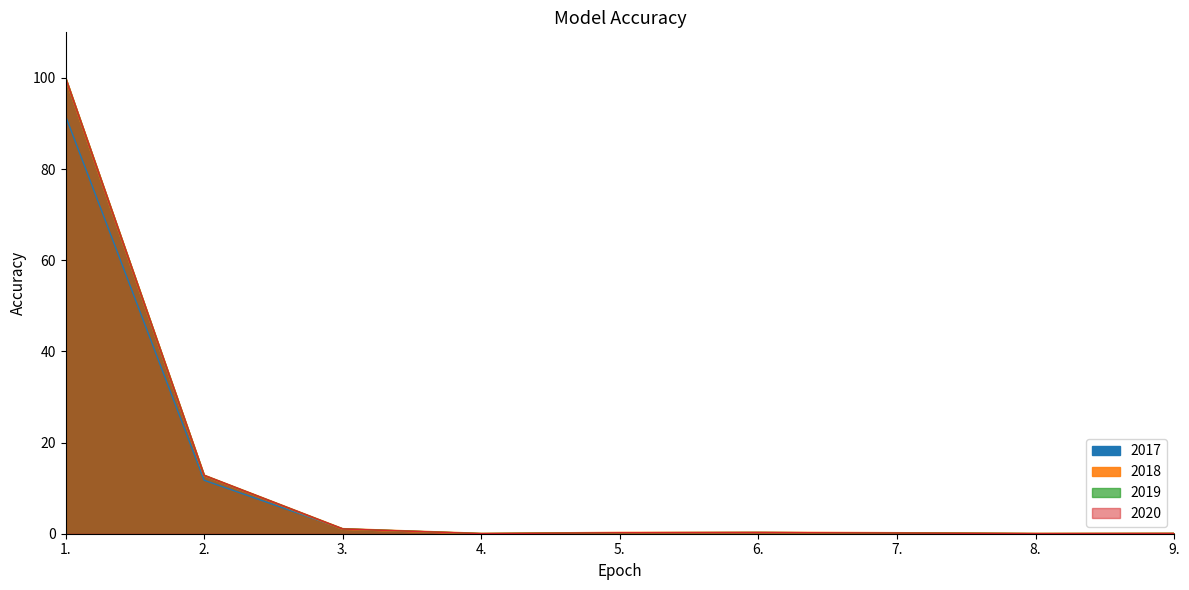

Reading right to left, extract all data points from this chart.

2017: 0.0	0.0	0.2	0.3	0.2	0.0	1.1	11.7	91.7
2018: 0.0	0.0	0.2	0.3	0.2	0.0	1.0	12.8	100.0
2019: 0.0	0.0	0.2	0.3	0.2	0.0	1.0	12.8	100.0
2020: 0.0	0.0	0.2	0.3	0.2	0.0	1.0	12.8	100.0